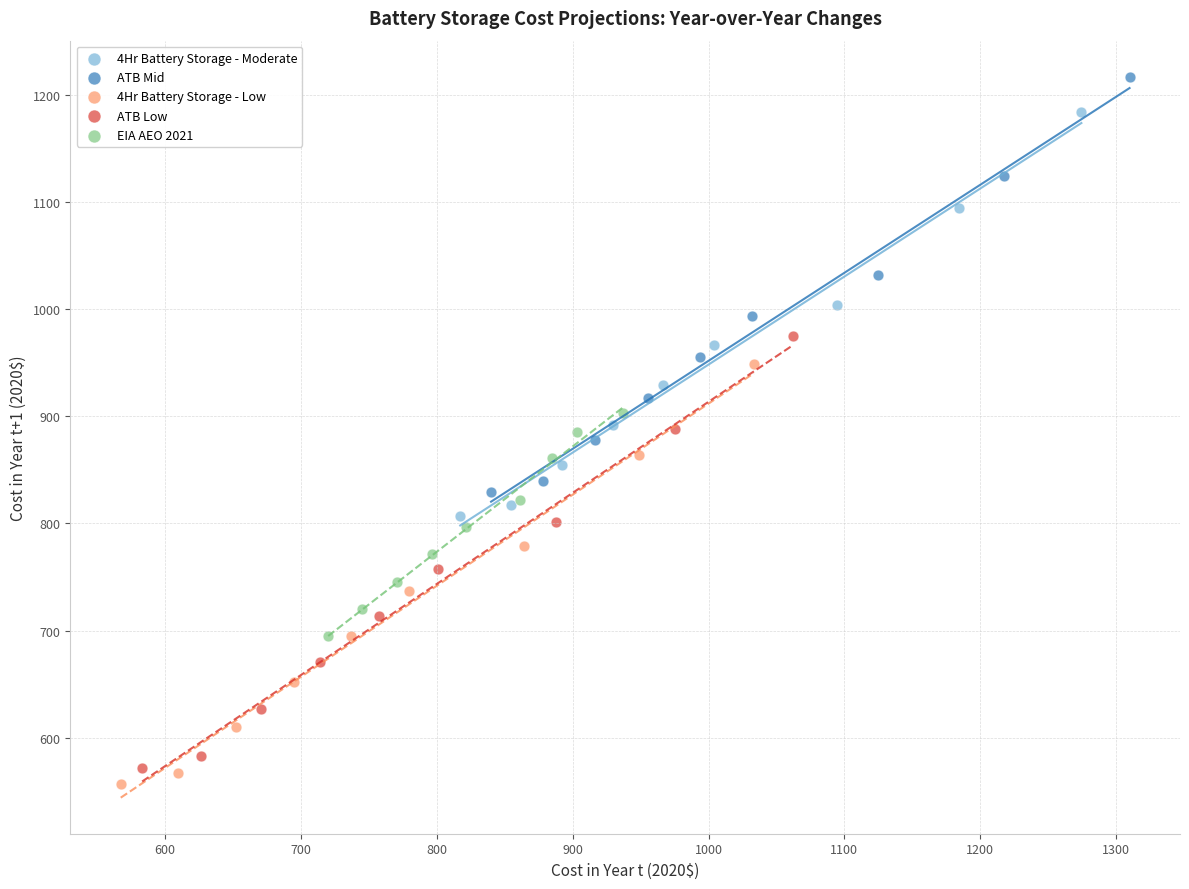

Which series has the largest Y range (max minus min)?

ATB Low